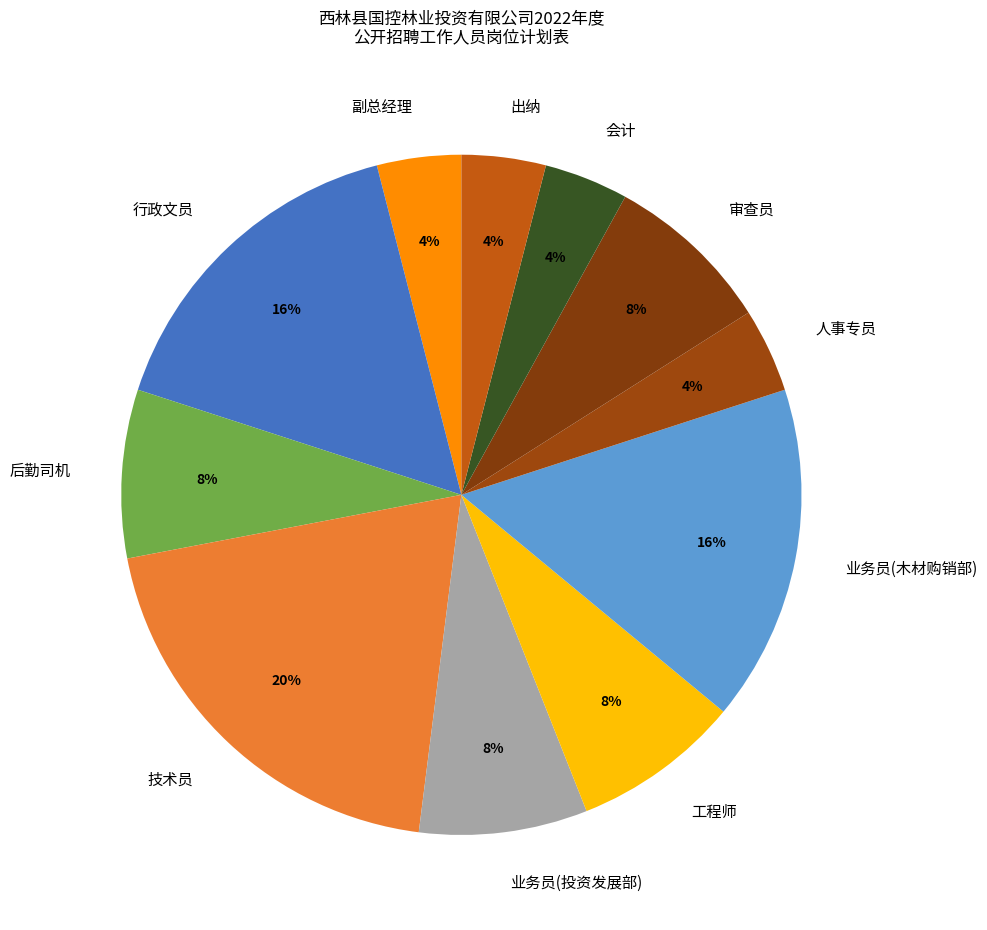

To the nearest percent, what is the difference between the largest and smallest slice percentages?

16%